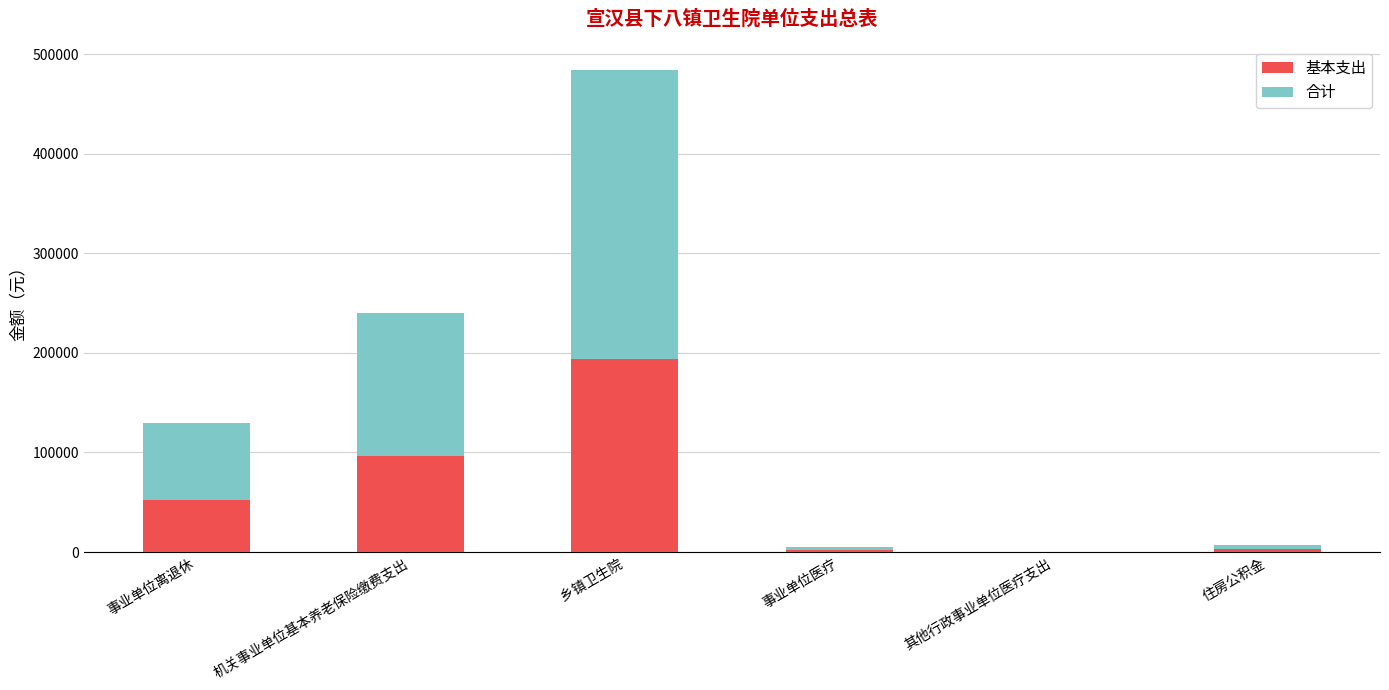

Which category has the highest value in the 基本支出 series?

乡镇卫生院